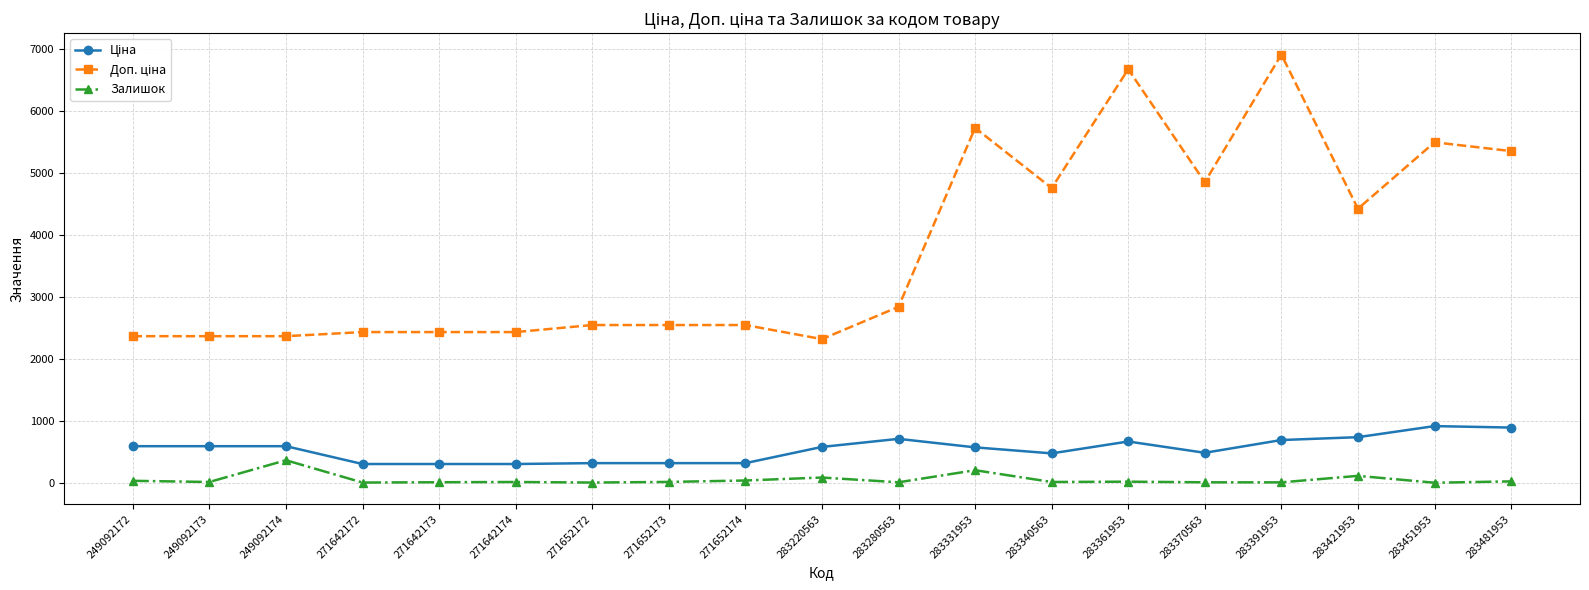

True or false: Залишок has more than 2 points higher than both neighbors.

True